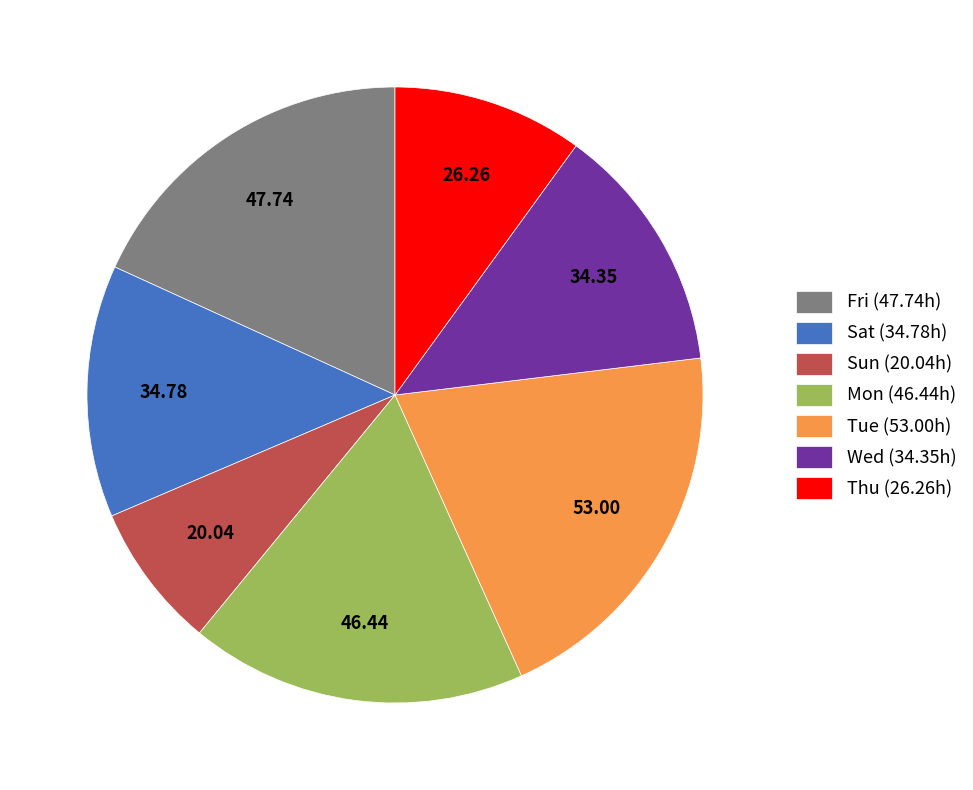

Is there any slice that represents more than half of the pie?

No